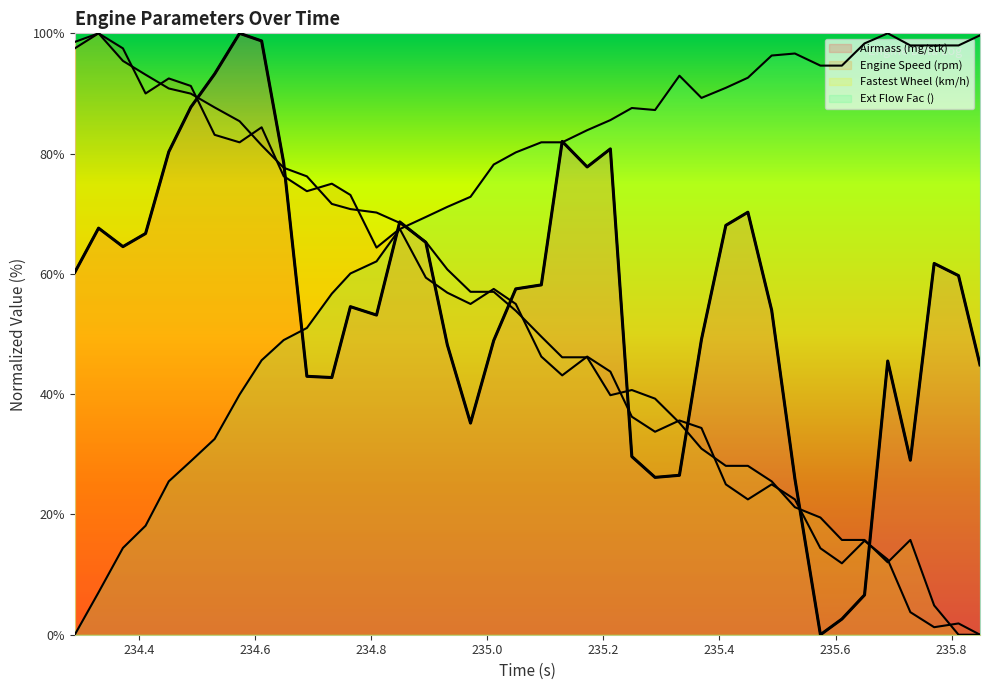

How many lines are shown in the chart?

4